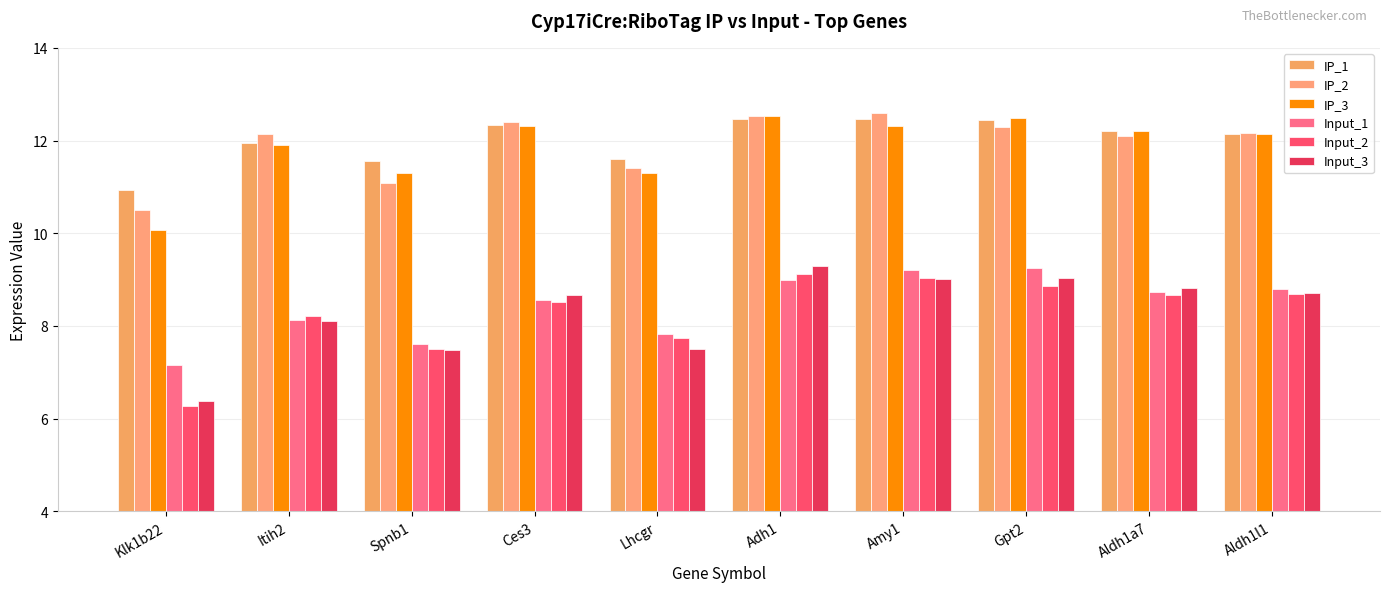

The value of IP_3 at Amy1 is 12.3. True or false?

True